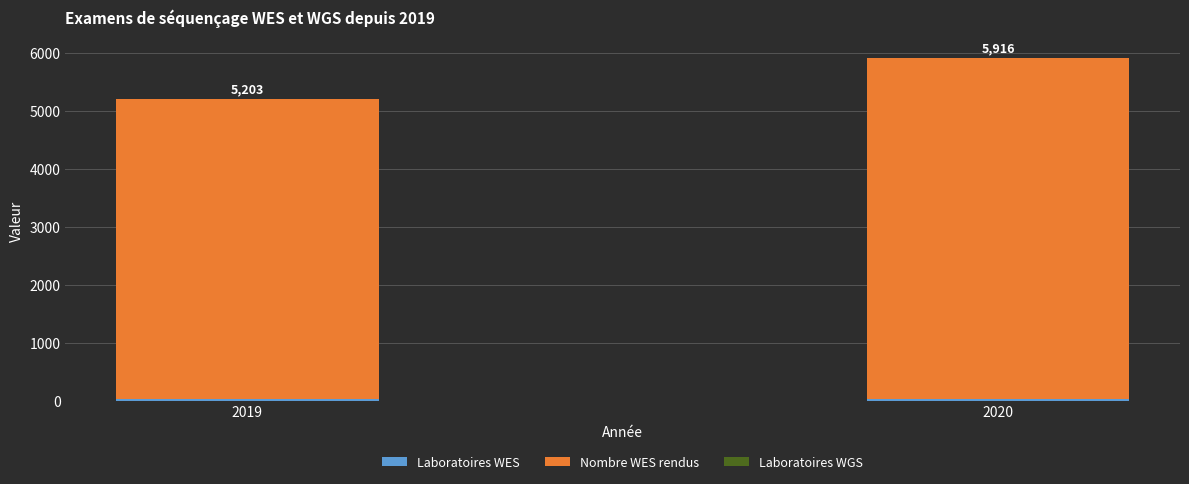

At which category is the sum across all series the highest?

2020